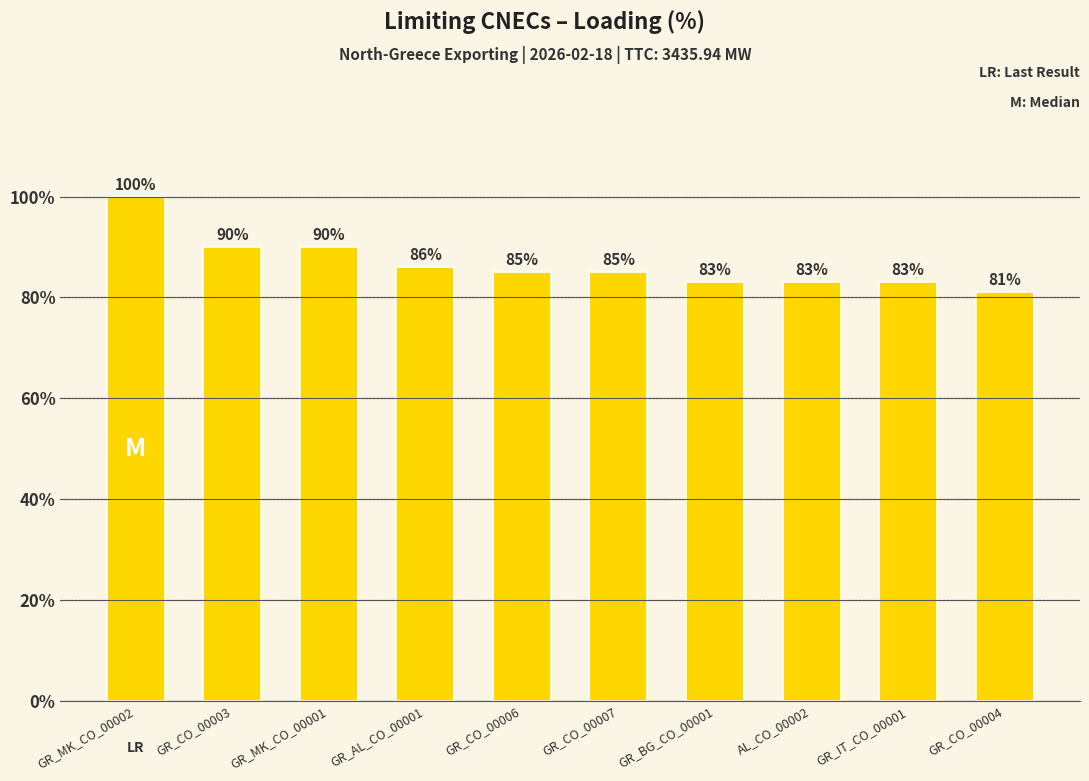

Approximately how many times larger is the value at GR_CO_00003 compared to GR_CO_00004?

1.1